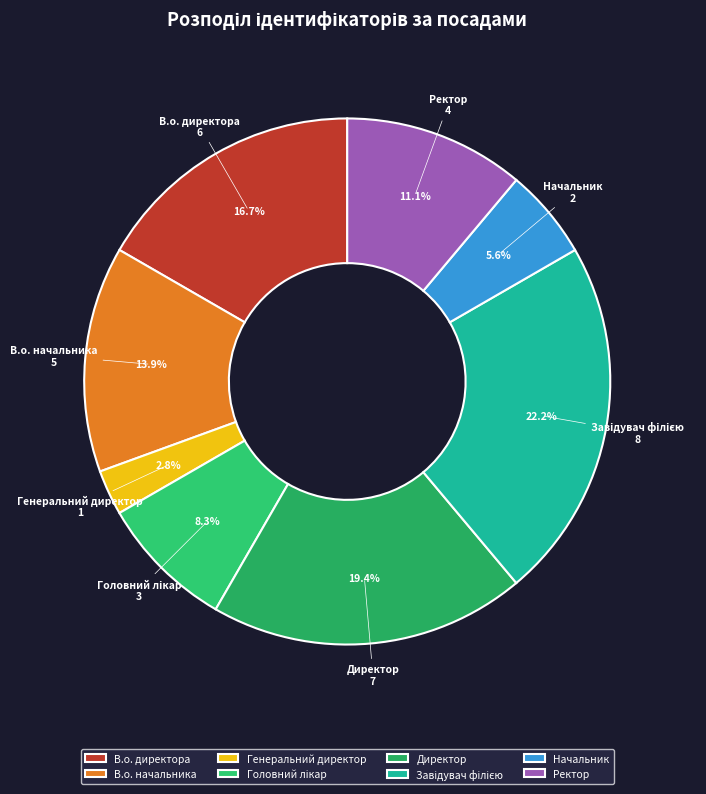

Combined, do Начальник and В.о. начальника account for over 50%?

No